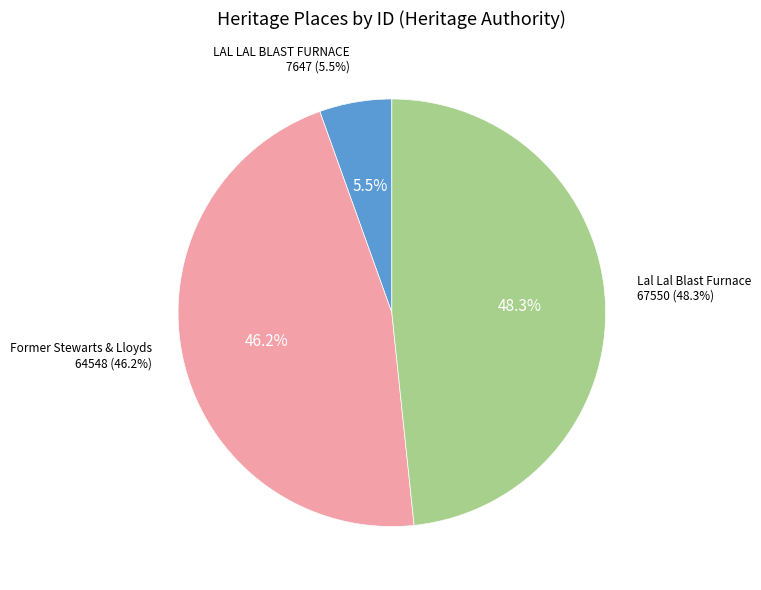

How many slices are in this pie chart?

3